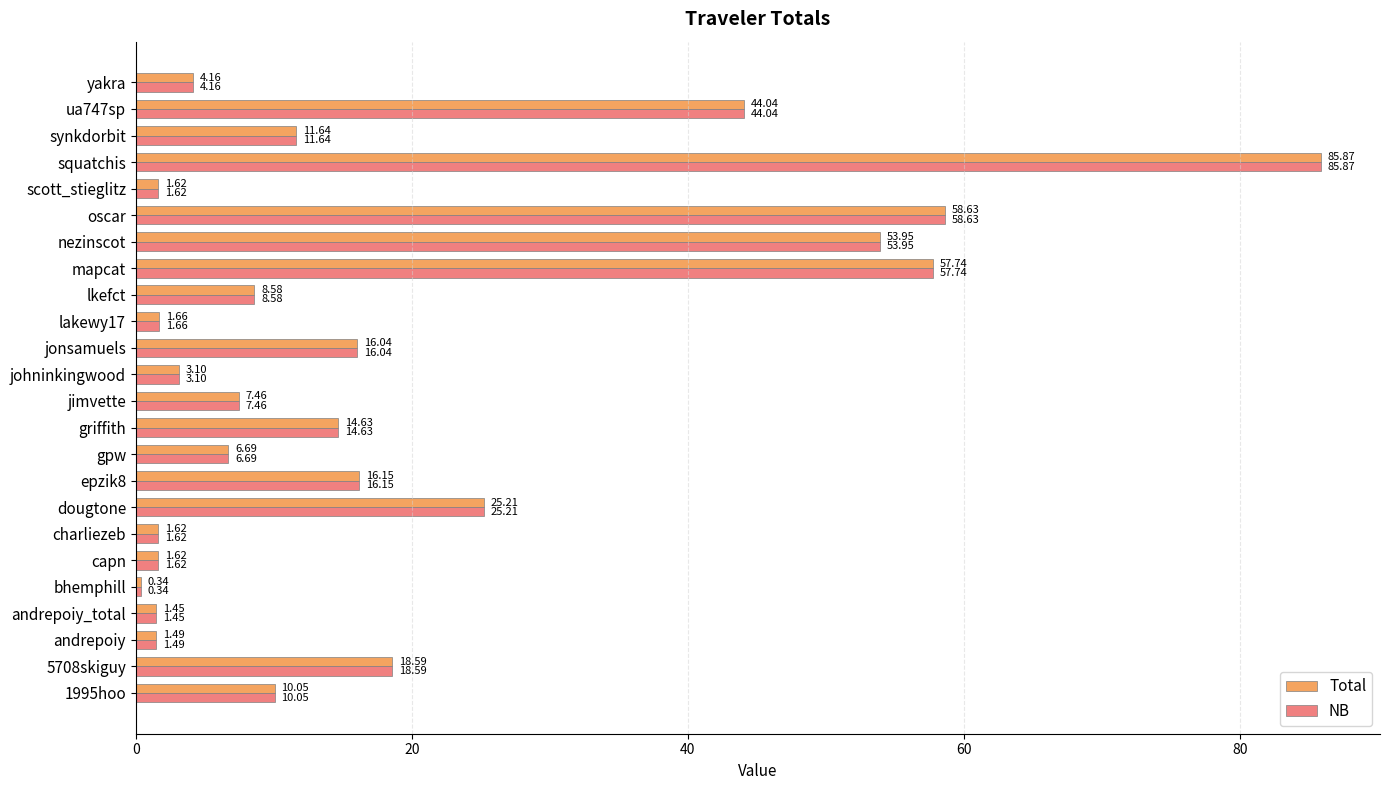

Where is Total nearest to the value 43?

ua747sp